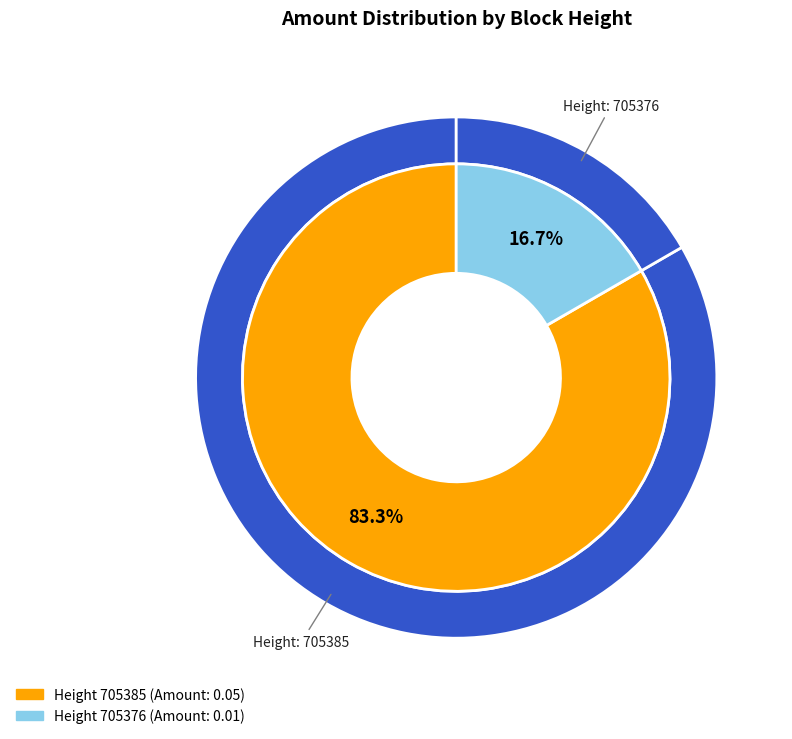

Does any single category account for the majority?

Yes